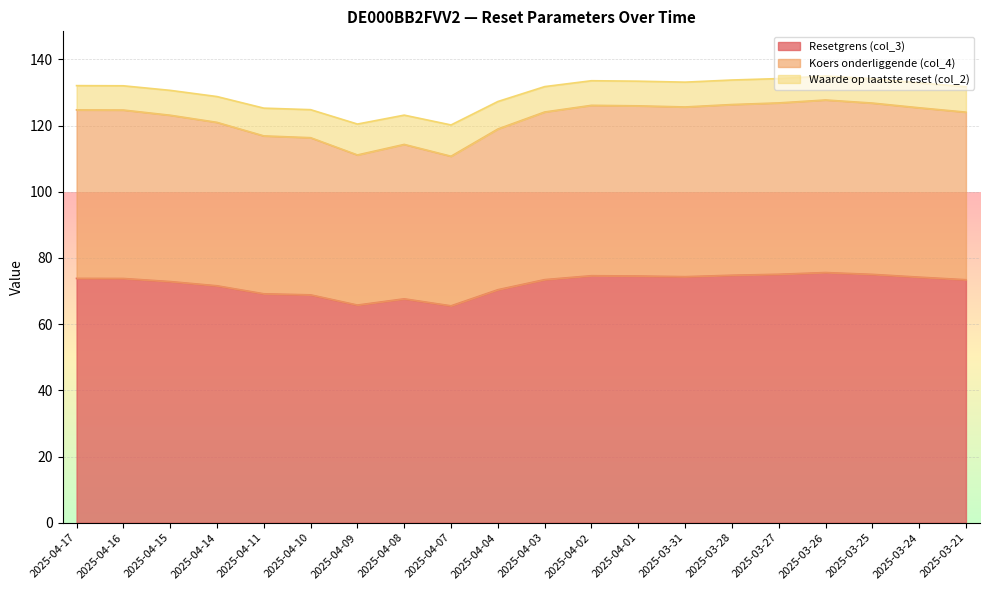

What is the difference between the second highest and minimum values in the Koers onderliggende (col_4) series?

16.1